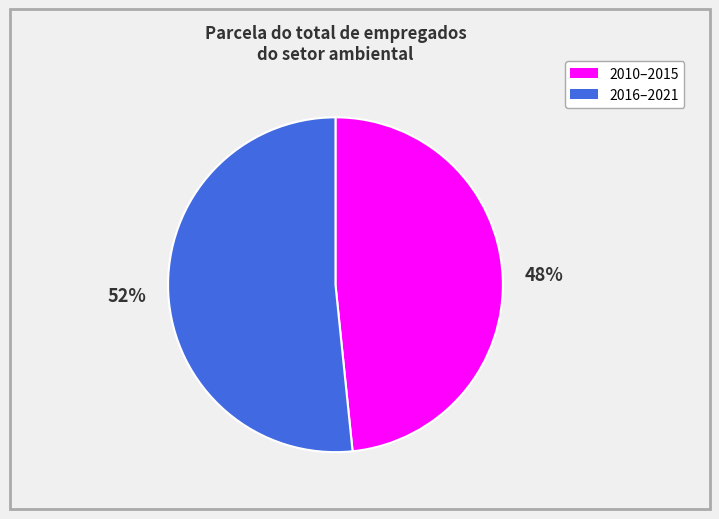

Is there any slice that represents more than half of the pie?

Yes